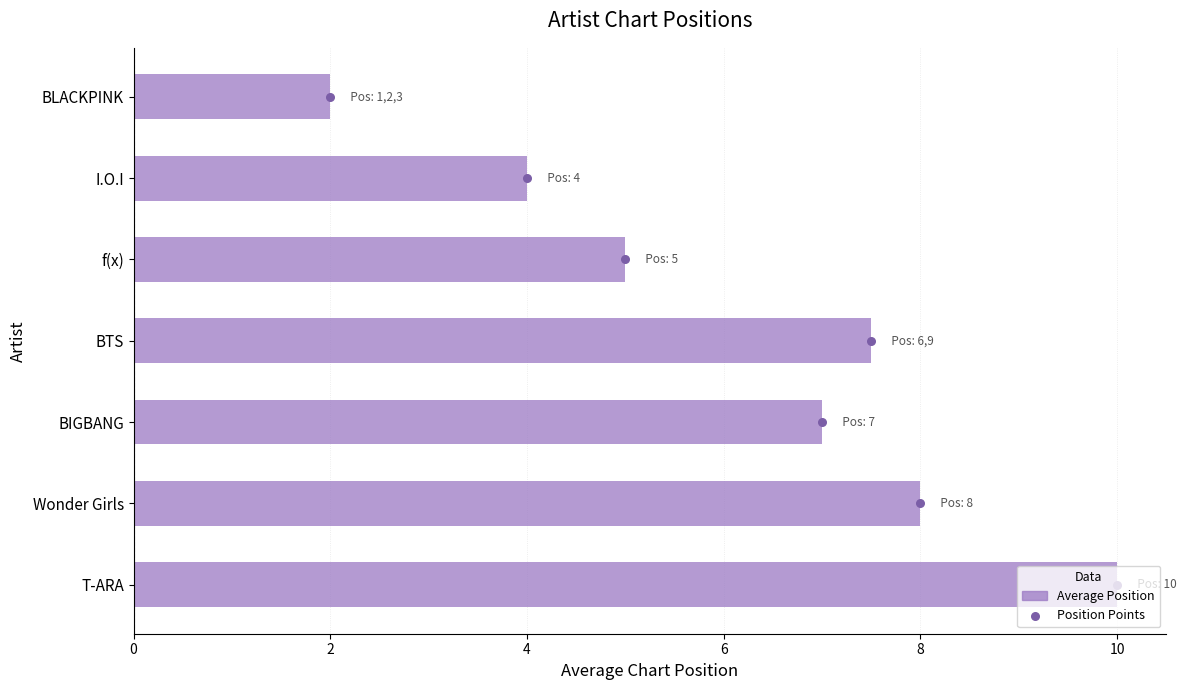

Which series contains the highest Y value?

Average Position